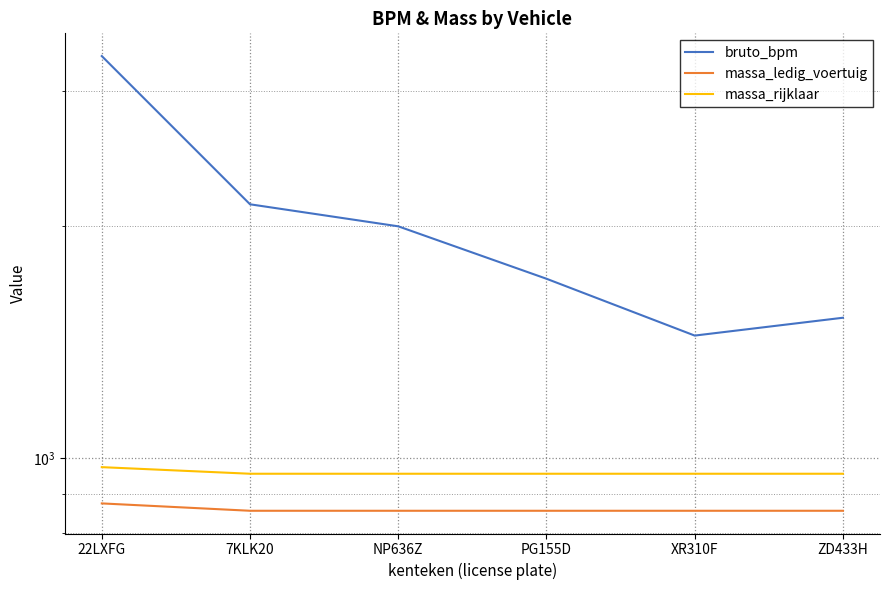

True or false: massa_rijklaar and massa_ledig_voertuig cross at least once.

False